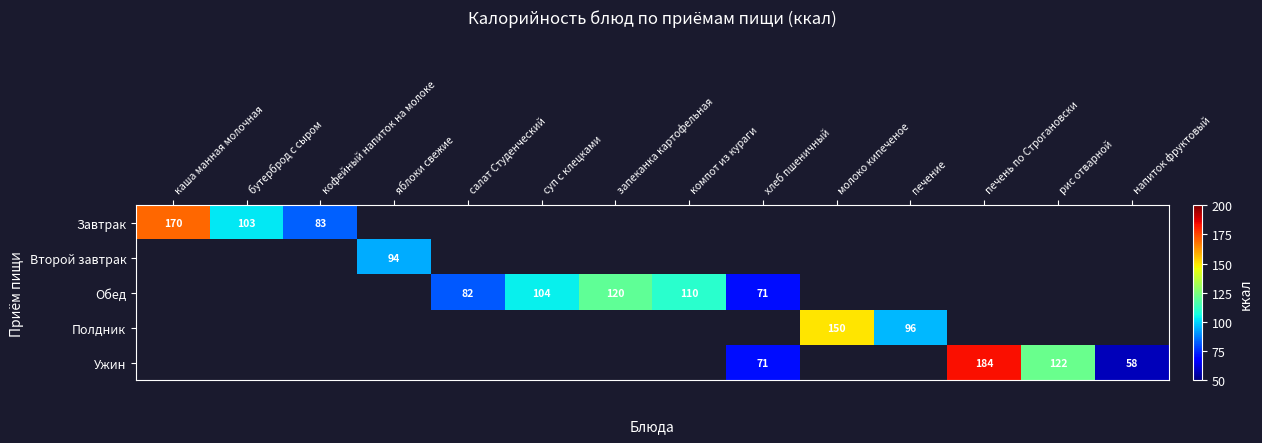

Count the number of data series in this chart.

5